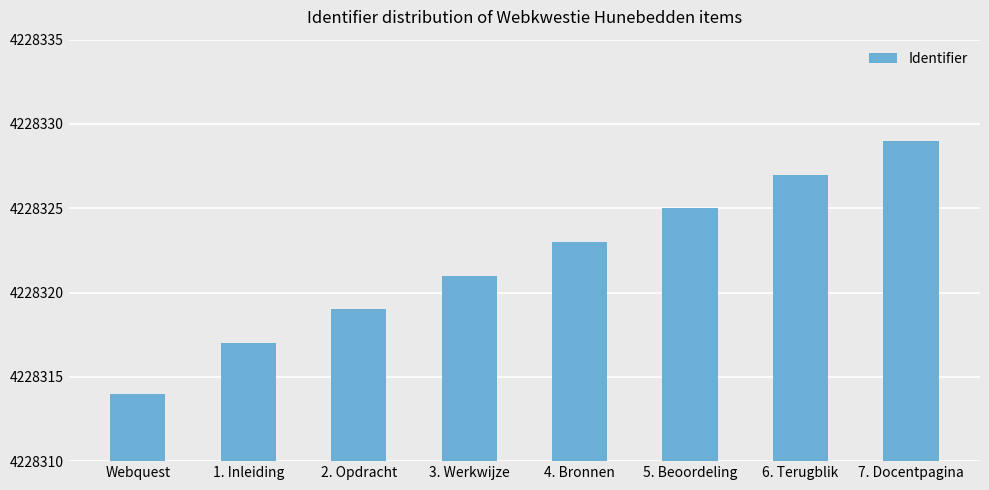

The chart shows a value of 4228329 at 7. Docentpagina. True or false?

True